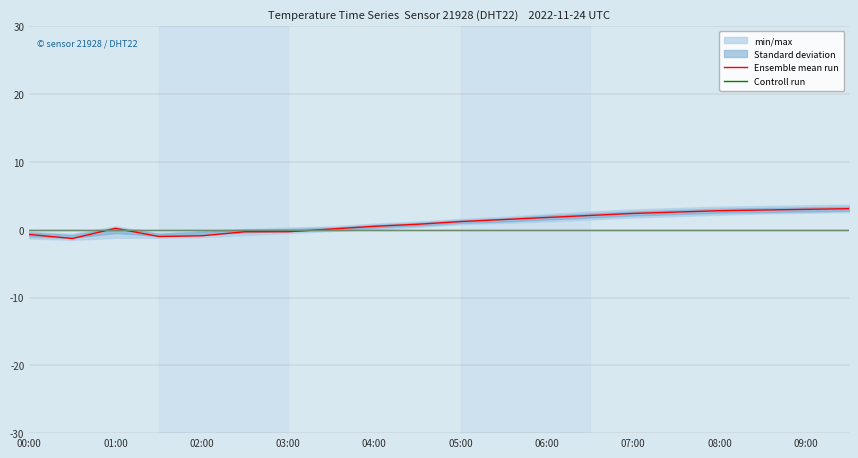

The Ensemble mean run series shows 3.0 at 09:00. True or false?

True